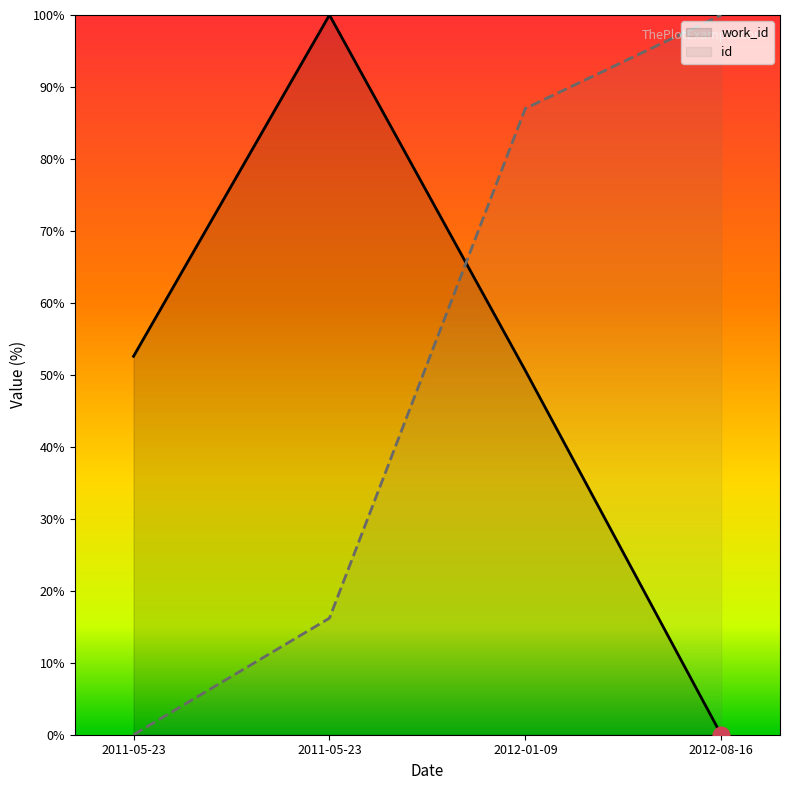

The value of id at 2011-05-23 is 43.7. True or false?

False